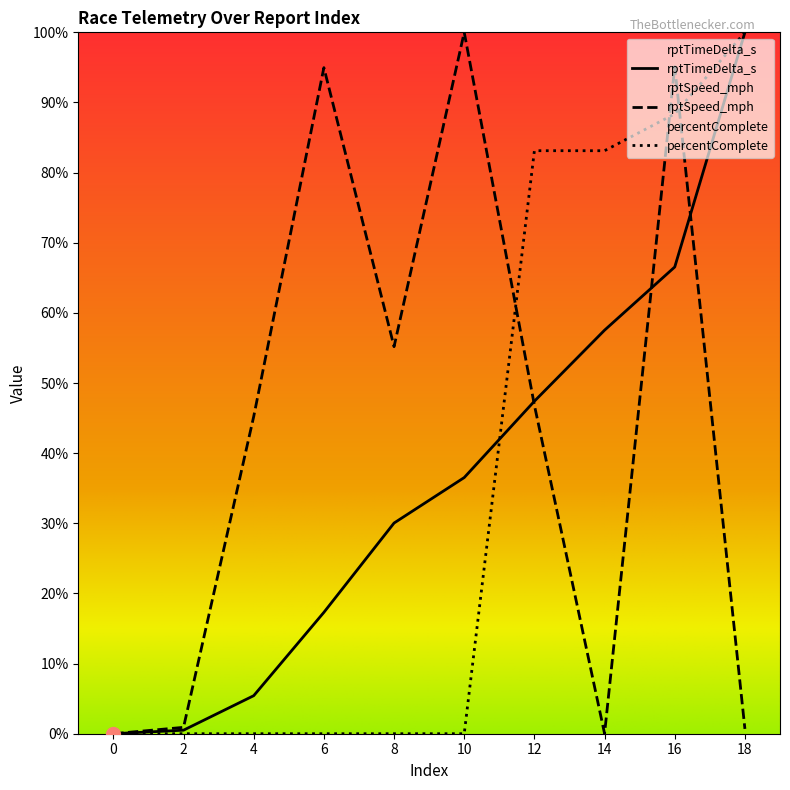

Between 8 and 16, which is larger?

16